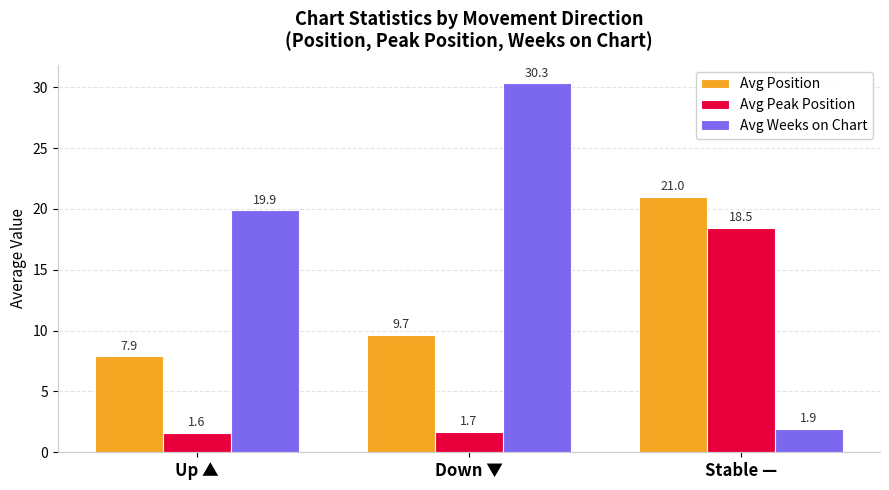

What is the total value across all series at Up ▲?

29.4